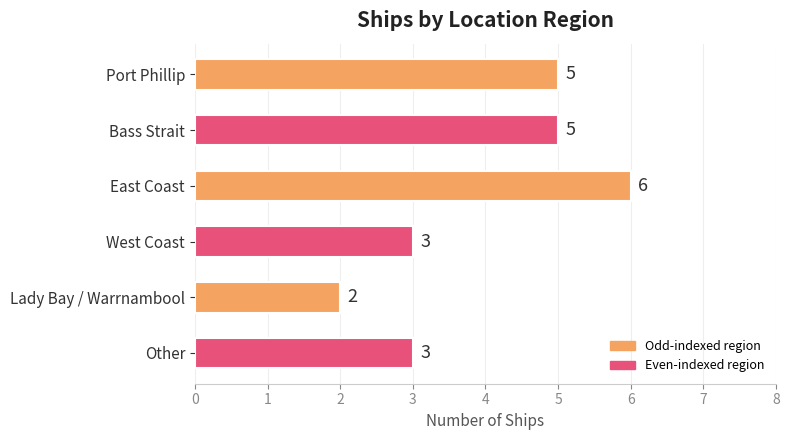

Does the chart contain stacked bars?

No